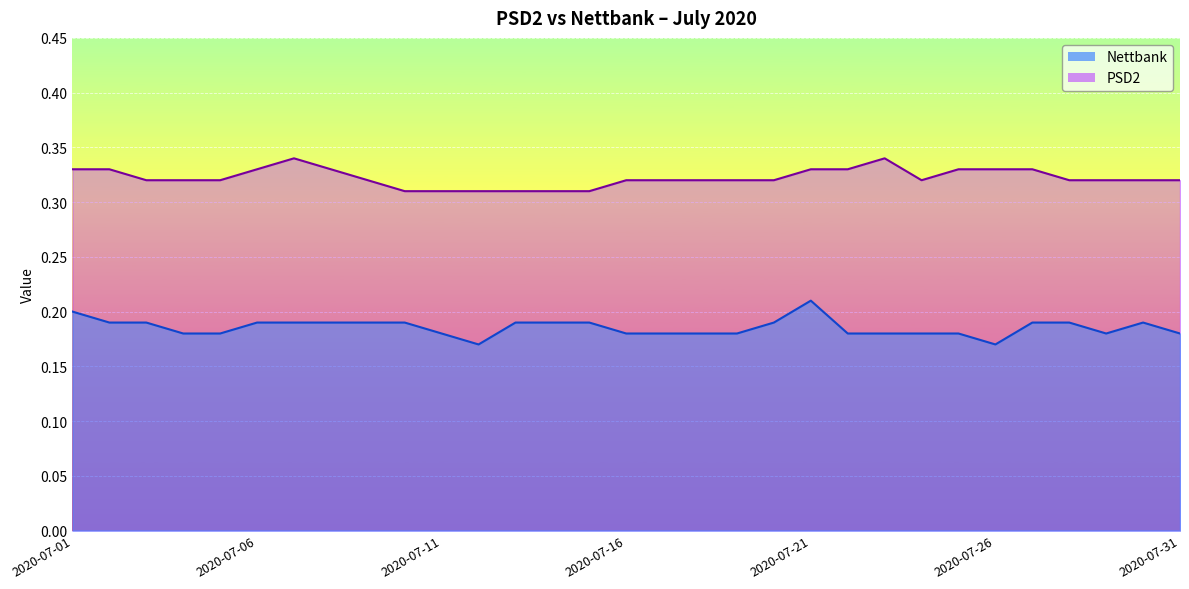

What is the sum of all PSD2 values?

10.0